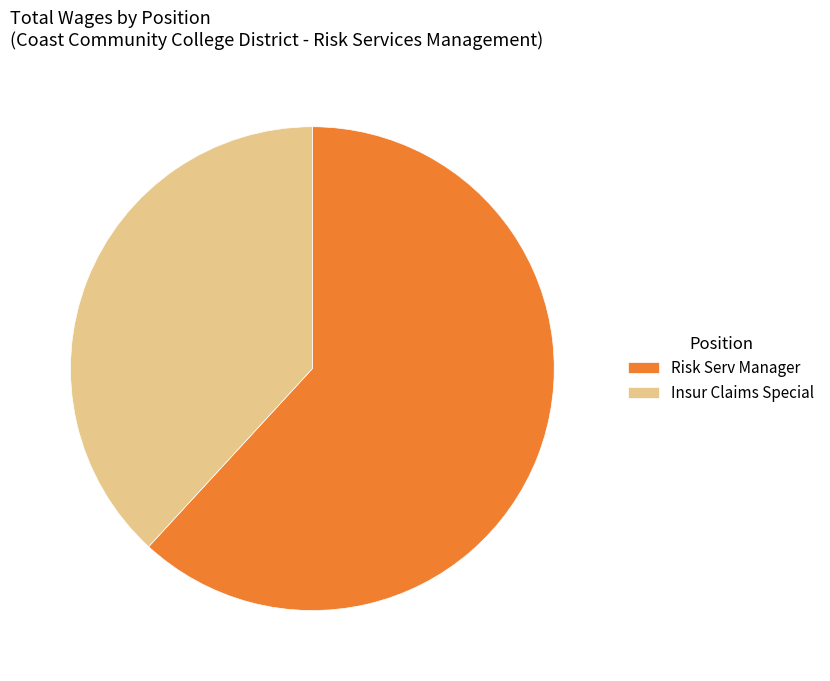

The Risk Serv Manager slice represents 72% of the pie. True or false?

False